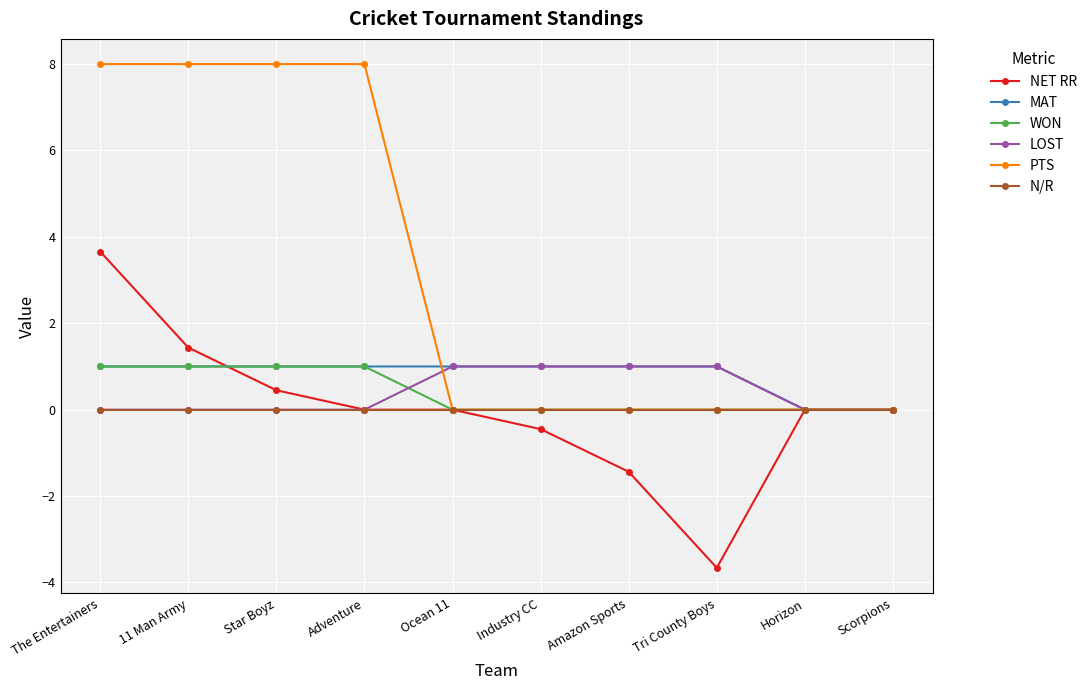

The value of WON at The Entertainers is 1.0. True or false?

True